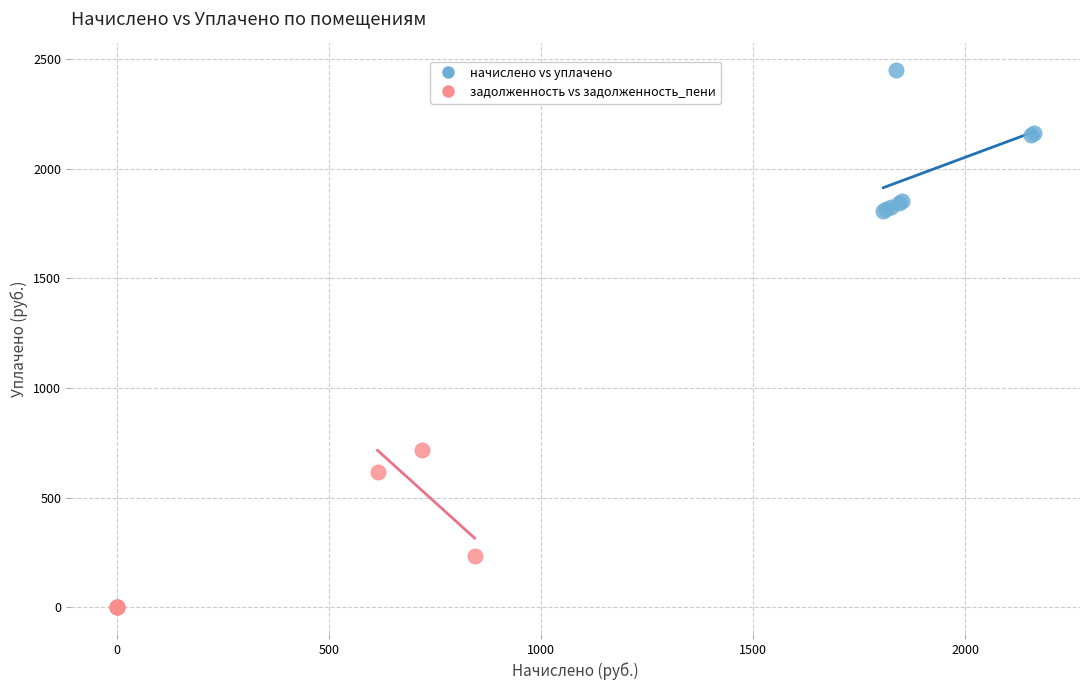

Which series reaches the minimum Y coordinate?

задолженность vs задолженность_пени